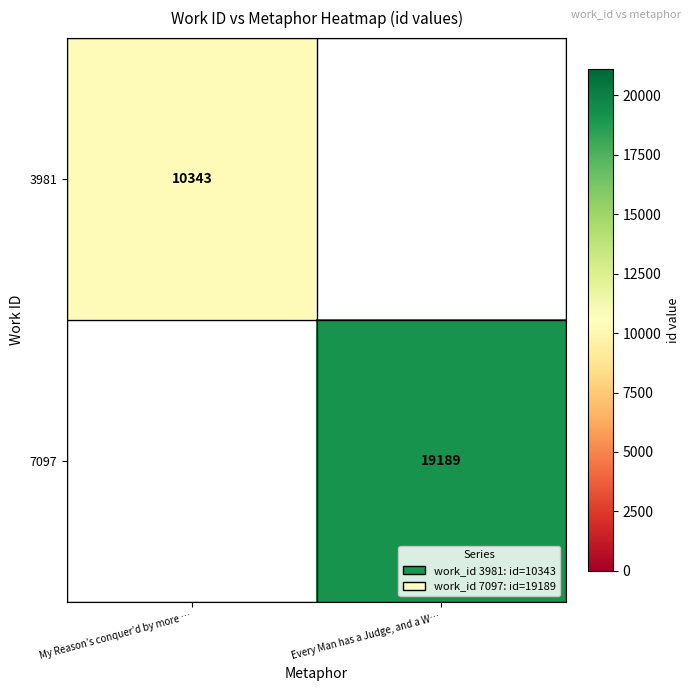

The value of 3981 at My Reason’s conquer’d by more … is 6240.9. True or false?

False